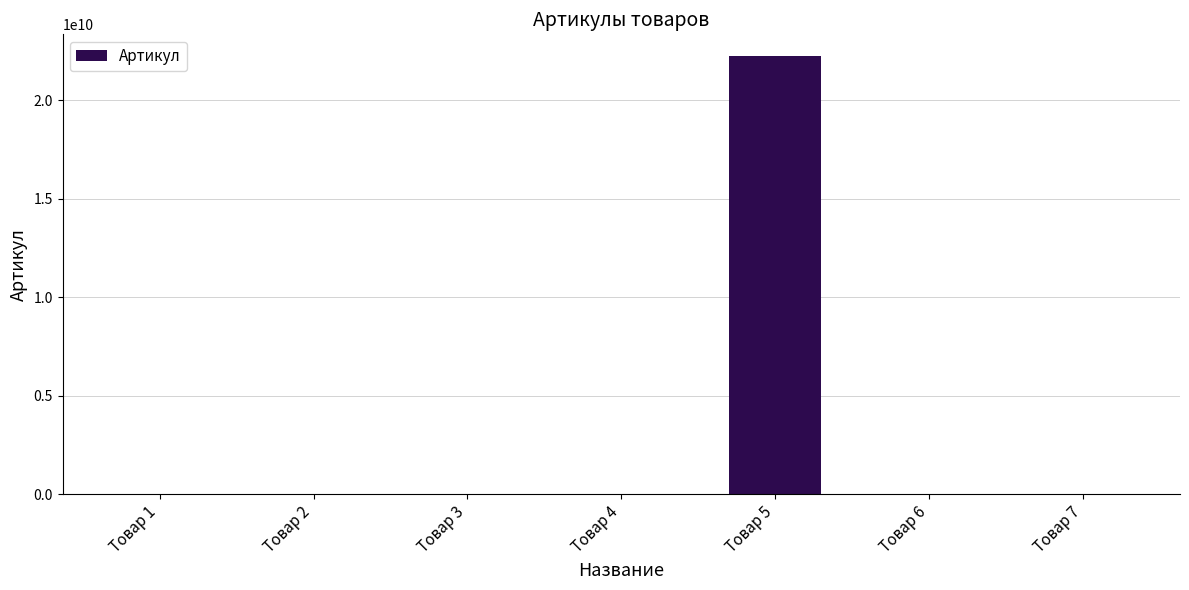

What is the sum of all values?

22280436662